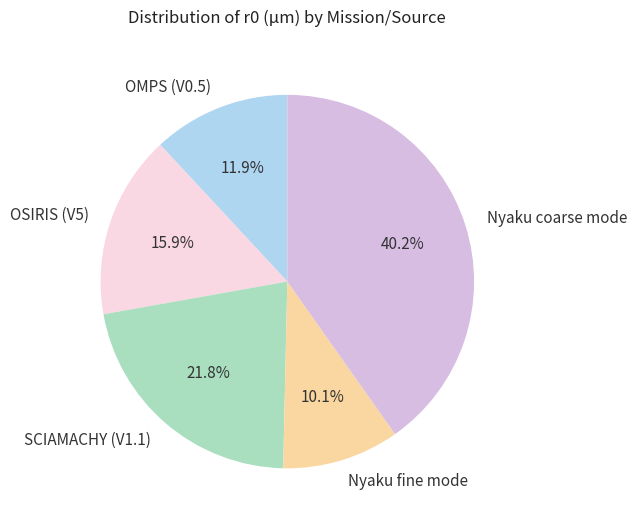

Between SCIAMACHY (V1.1) and OSIRIS (V5), which is larger?

SCIAMACHY (V1.1)